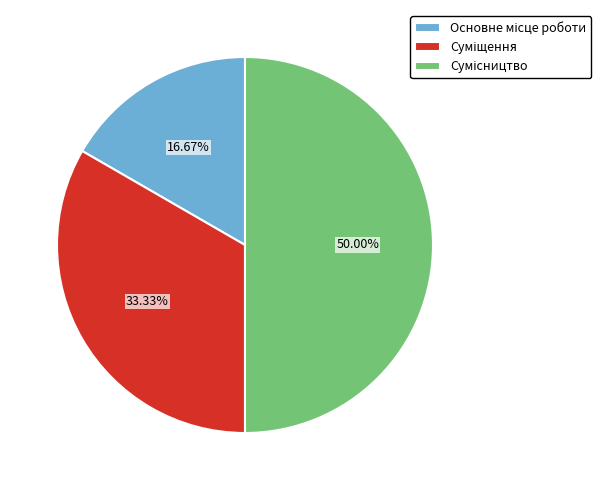

True or false: Основне місце роботи accounts for 17% of the total.

True